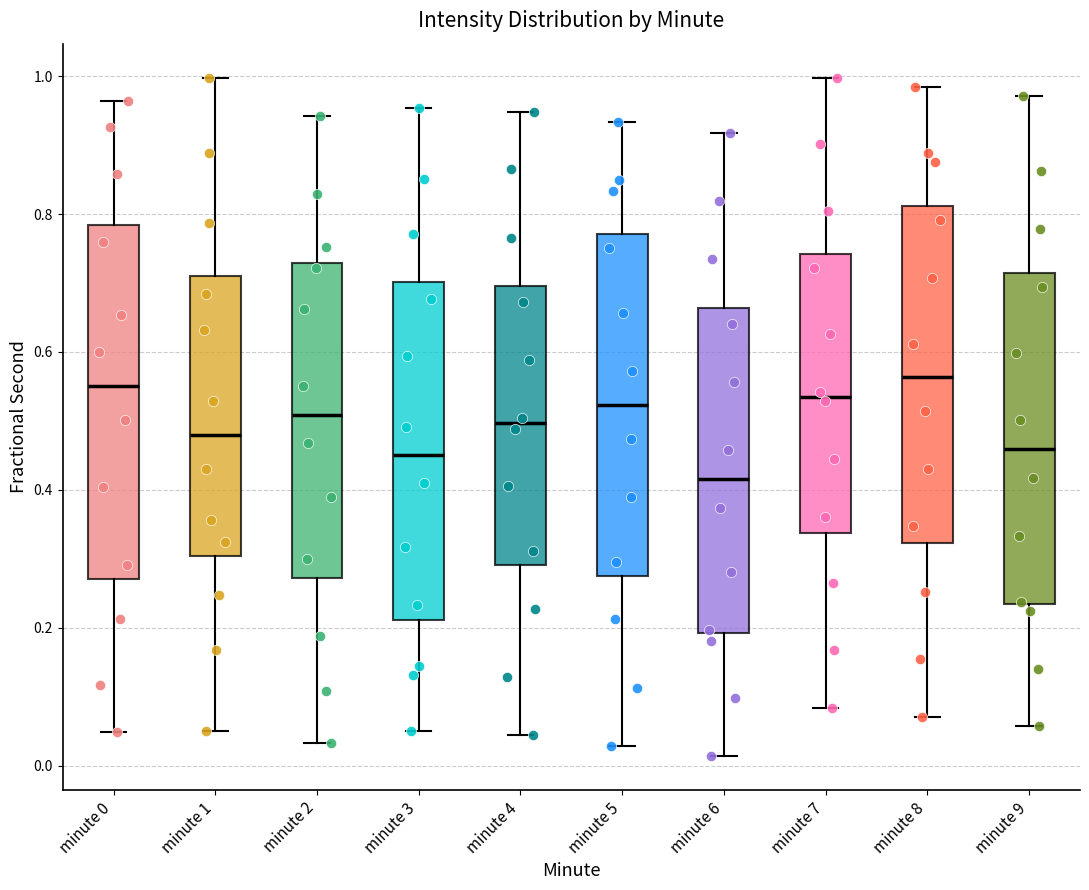

Where does the upper whisker of the box for minute 5 end on the y-axis? The values are not printed on the chart, so give them approximately, as read against the axis.

0.94